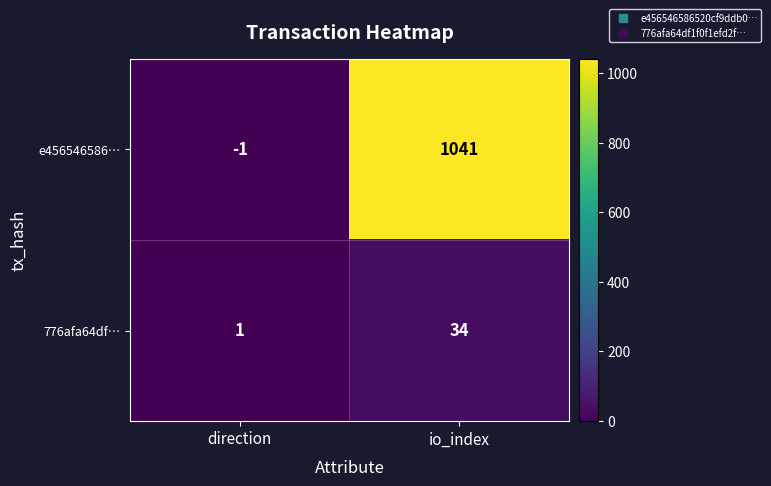

Which series changed the most between direction and io_index?

e456546586…